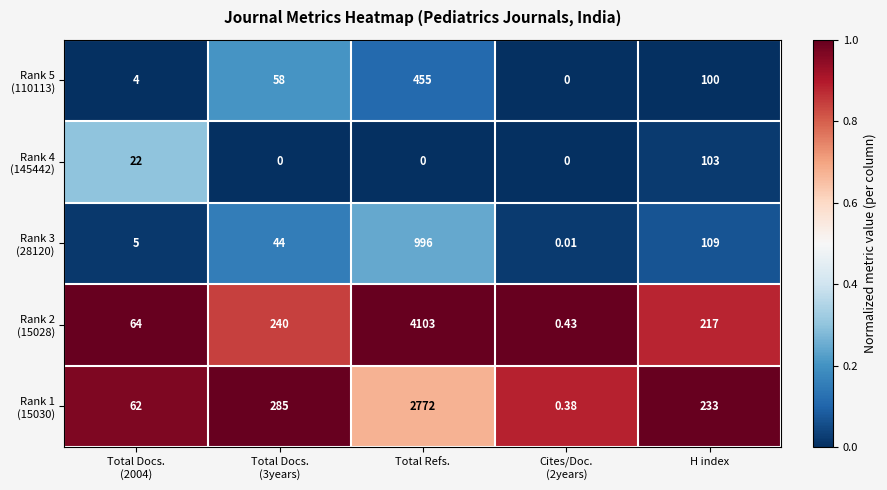

Which label corresponds to the largest value in the chart?

Total Refs.